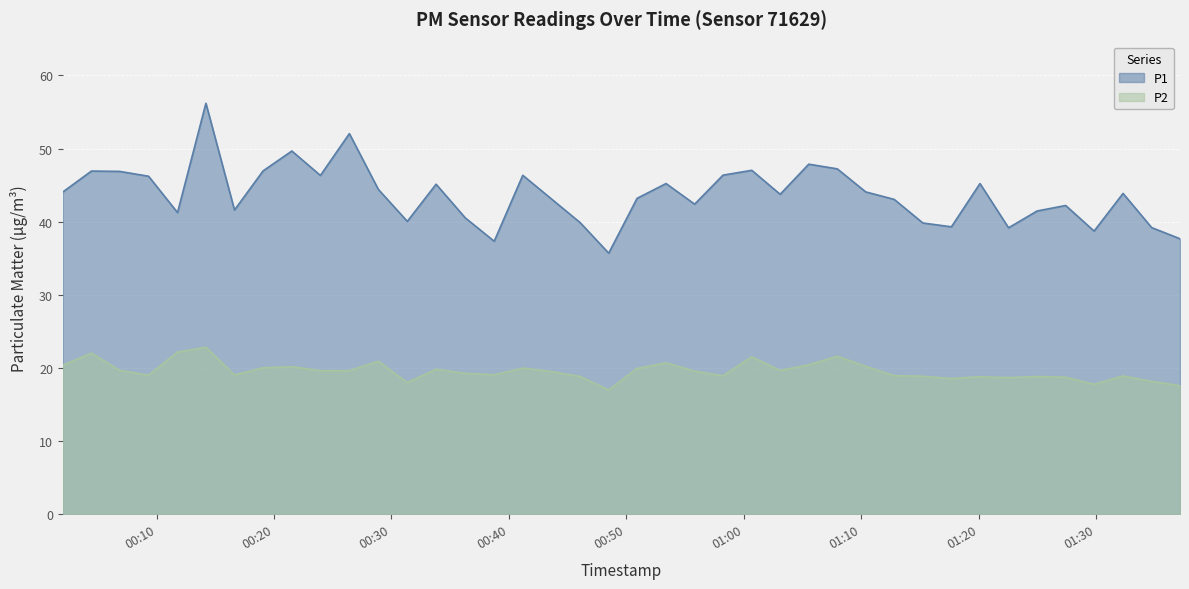

Rank the series by their average value, from lowest to highest.

P2, P1